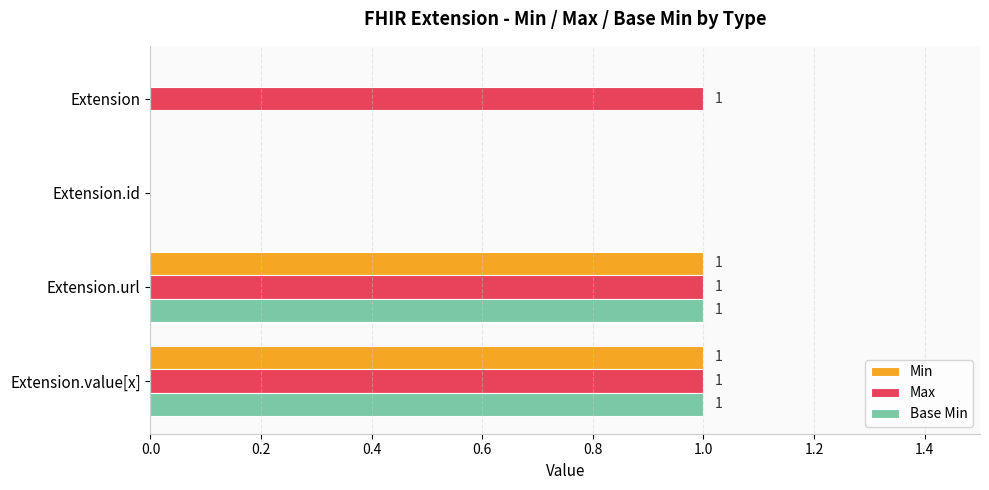

The Base Min series shows -1 at Extension.id. True or false?

False